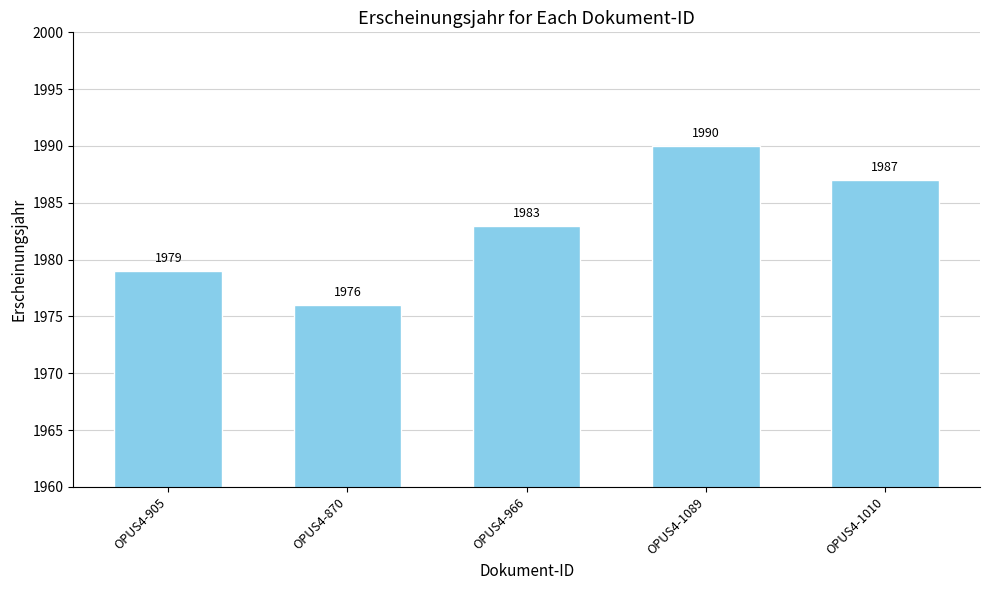

Approximately how many times larger is the value at OPUS4-870 compared to OPUS4-1089?

1.0